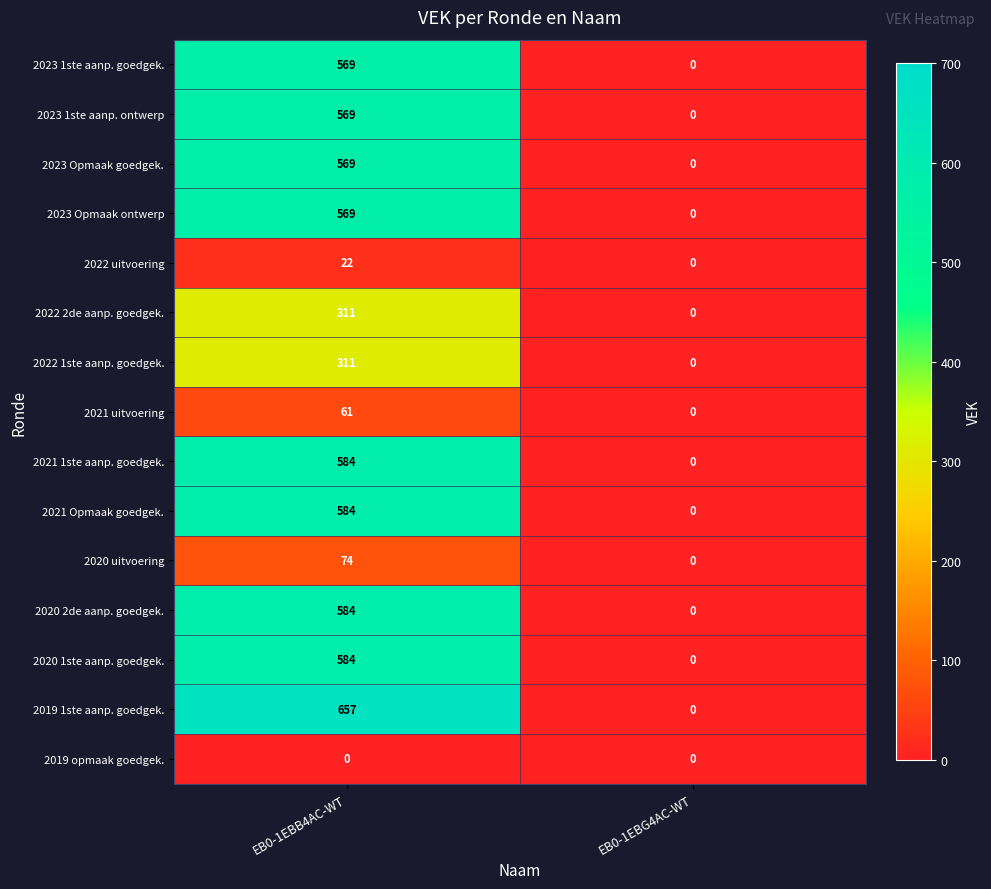

What is the sum of the 2021 1ste aanp. goedgek. values at EB0-1EBB4AC-WT and EB0-1EBG4AC-WT?

584